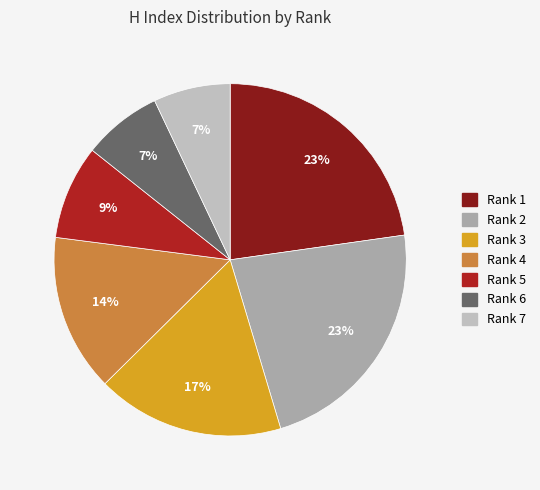

Is there any slice that represents more than half of the pie?

No